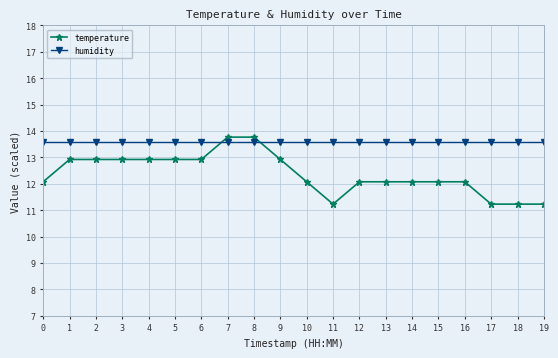

Reading left to right, list all the values displayed in this chart.

temperature: 0=12.1	1=12.9	2=12.9	3=12.9	4=12.9	5=12.9	6=12.9	7=13.8	8=13.8	9=12.9	10=12.1	11=11.2	12=12.1	13=12.1	14=12.1	15=12.1	16=12.1	17=11.2	18=11.2	19=11.2
humidity: 0=13.6	1=13.6	2=13.6	3=13.6	4=13.6	5=13.6	6=13.6	7=13.6	8=13.6	9=13.6	10=13.6	11=13.6	12=13.6	13=13.6	14=13.6	15=13.6	16=13.6	17=13.6	18=13.6	19=13.6